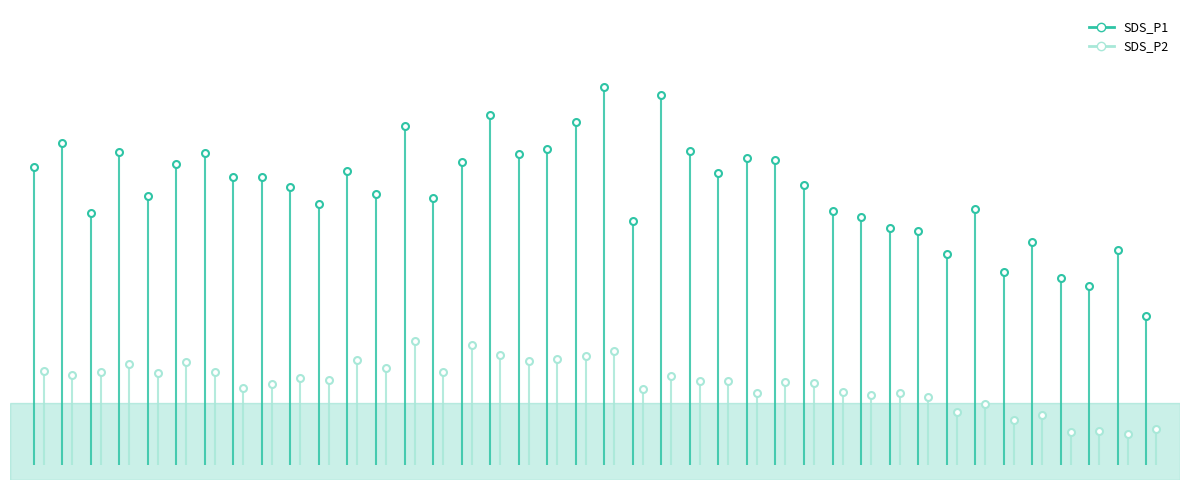

How many values in the SDS_P1 series are below 30?

20